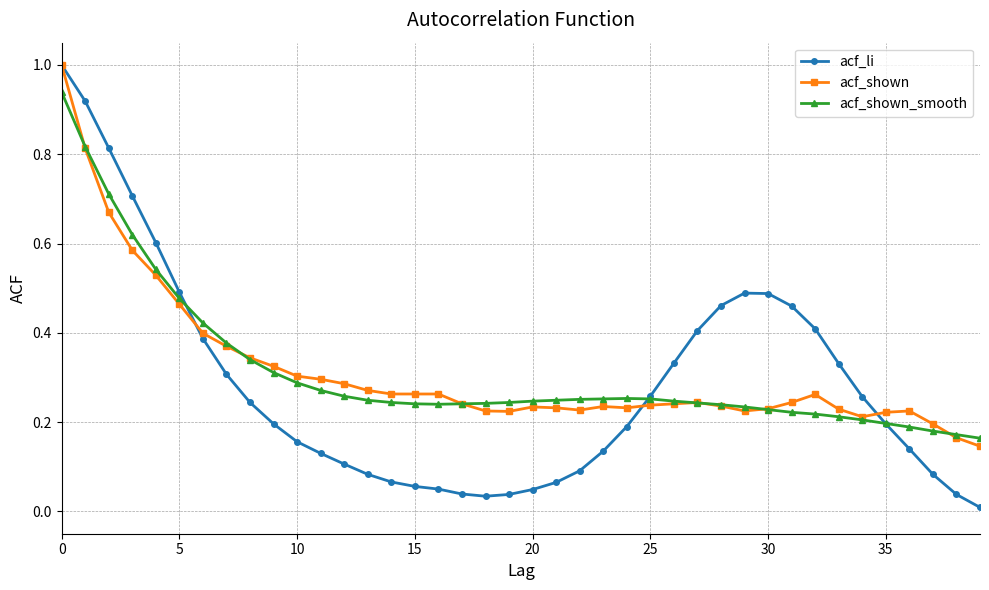

Is this an area chart (filled region under the line)?

No